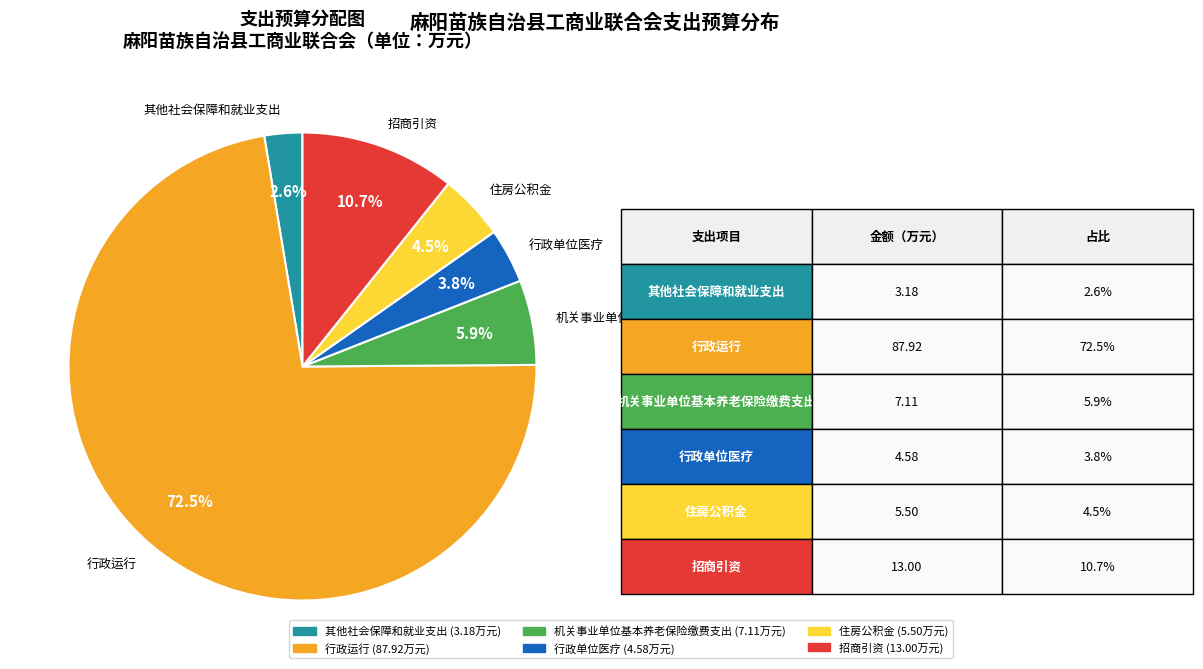

Which slice is the smallest?

其他社会保障和就业支出